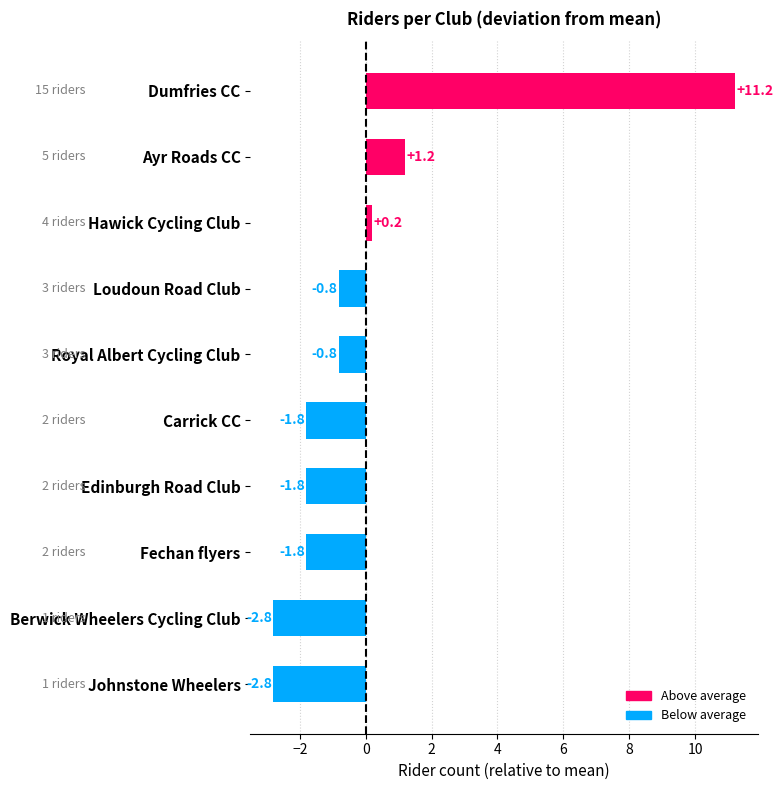

Reading bottom to top, what are all the values shown in this chart?

-2.8	-2.8	-1.8	-1.8	-1.8	-0.8	-0.8	0.2	1.2	11.2